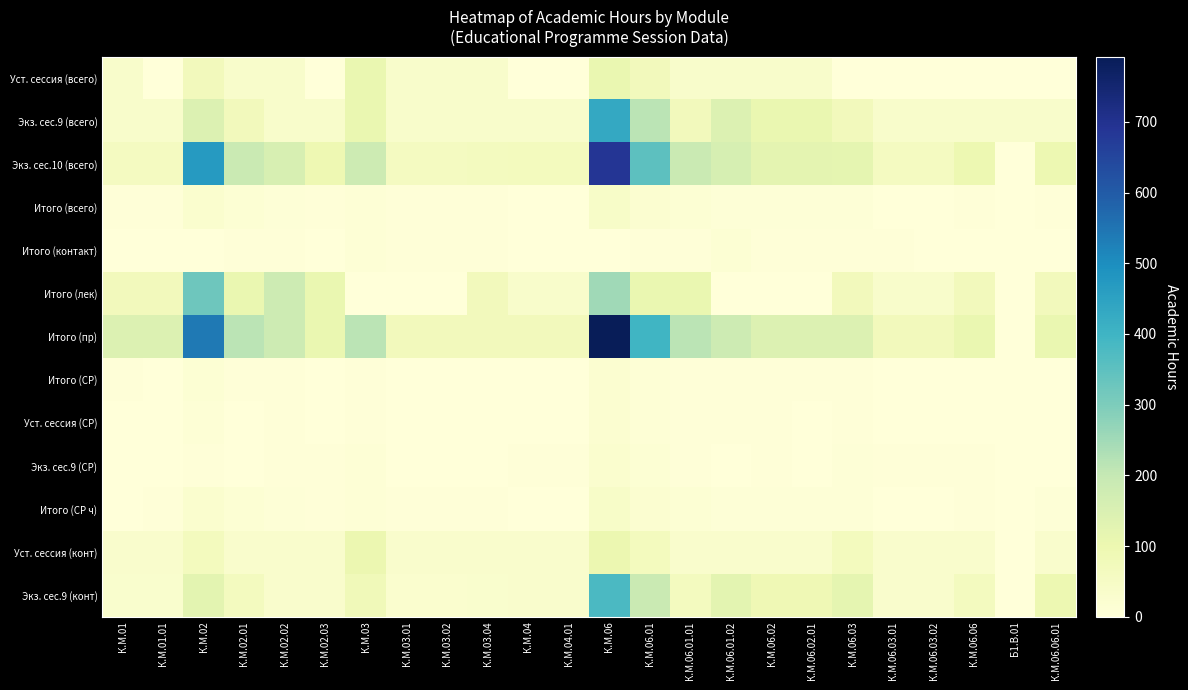

Reading left to right, extract all data points from this chart.

Уст. сессия (всего): К.М.01=36	К.М.01.01=0	К.М.02=72	К.М.02.01=36	К.М.02.02=36	К.М.02.03=0	К.М.03=108	К.М.03.01=36	К.М.03.02=36	К.М.03.04=36	К.М.04=0	К.М.04.01=0	К.М.06=108	К.М.06.01=72	К.М.06.01.01=36	К.М.06.01.02=36	К.М.06.02=36	К.М.06.02.01=36	К.М.06.03=0	К.М.06.03.01=0	К.М.06.03.02=0	К.М.06.06=0	Б1.В.01=0	К.М.06.06.01=0
Экз. сес.9 (всего): К.М.01=36	К.М.01.01=36	К.М.02=144	К.М.02.01=72	К.М.02.02=36	К.М.02.03=36	К.М.03=108	К.М.03.01=36	К.М.03.02=36	К.М.03.04=36	К.М.04=36	К.М.04.01=36	К.М.06=432	К.М.06.01=216	К.М.06.01.01=72	К.М.06.01.02=144	К.М.06.02=108	К.М.06.02.01=108	К.М.06.03=72	К.М.06.03.01=36	К.М.06.03.02=36	К.М.06.06=36	Б1.В.01=36	К.М.06.06.01=36
Экз. сес.10 (всего): К.М.01=60	К.М.01.01=60	К.М.02=470	К.М.02.01=189	К.М.02.02=155	К.М.02.03=94	К.М.03=182	К.М.03.01=60	К.М.03.02=60	К.М.03.04=62	К.М.04=66	К.М.04.01=66	К.М.06=689	К.М.06.01=350	К.М.06.01.01=191	К.М.06.01.02=159	К.М.06.02=121	К.М.06.02.01=121	К.М.06.03=120	К.М.06.03.01=60	К.М.06.03.02=60	К.М.06.06=98	Б1.В.01=0	К.М.06.06.01=98
Итого (всего): К.М.01=4	К.М.01.01=4	К.М.02=26	К.М.02.01=13	К.М.02.02=9	К.М.02.03=4	К.М.03=12	К.М.03.01=4	К.М.03.02=4	К.М.03.04=4	К.М.04=0	К.М.04.01=0	К.М.06=43	К.М.06.01=22	К.М.06.01.01=13	К.М.06.01.02=9	К.М.06.02=9	К.М.06.02.01=9	К.М.06.03=8	К.М.06.03.01=2	К.М.06.03.02=2	К.М.06.06=4	Б1.В.01=0	К.М.06.06.01=4
Итого (контакт): К.М.01=2	К.М.01.01=2	К.М.02=2	К.М.02.01=6	К.М.02.02=5	К.М.02.03=3	К.М.03=12	К.М.03.01=6	К.М.03.02=6	К.М.03.04=4	К.М.04=2	К.М.04.01=0	К.М.06=3	К.М.06.01=4	К.М.06.01.01=4	К.М.06.01.02=13	К.М.06.02=4	К.М.06.02.01=4	К.М.06.03=4	К.М.06.03.01=4	К.М.06.03.02=2	К.М.06.06=3	Б1.В.01=0	К.М.06.06.01=3
Итого (лек): К.М.01=72	К.М.01.01=72	К.М.02=324	К.М.02.01=108	К.М.02.02=180	К.М.02.03=108	К.М.03=0	К.М.03.01=0	К.М.03.02=0	К.М.03.04=72	К.М.04=36	К.М.04.01=36	К.М.06=252	К.М.06.01=108	К.М.06.01.01=108	К.М.06.01.02=0	К.М.06.02=0	К.М.06.02.01=0	К.М.06.03=72	К.М.06.03.01=36	К.М.06.03.02=36	К.М.06.06=72	Б1.В.01=0	К.М.06.06.01=72
Итого (пр): К.М.01=144	К.М.01.01=144	К.М.02=540	К.М.02.01=216	К.М.02.02=180	К.М.02.03=108	К.М.03=216	К.М.03.01=72	К.М.03.02=72	К.М.03.04=72	К.М.04=72	К.М.04.01=72	К.М.06=792	К.М.06.01=396	К.М.06.01.01=216	К.М.06.01.02=180	К.М.06.02=144	К.М.06.02.01=144	К.М.06.03=144	К.М.06.03.01=72	К.М.06.03.02=72	К.М.06.06=108	Б1.В.01=0	К.М.06.06.01=108
Итого (СР): К.М.01=4	К.М.01.01=2	К.М.02=15	К.М.02.01=6	К.М.02.02=5	К.М.02.03=3	К.М.03=6	К.М.03.01=2	К.М.03.02=2	К.М.03.04=2	К.М.04=2	К.М.04.01=2	К.М.06=22	К.М.06.01=11	К.М.06.01.01=6	К.М.06.01.02=5	К.М.06.02=4	К.М.06.02.01=4	К.М.06.03=4	К.М.06.03.01=2	К.М.06.03.02=2	К.М.06.06=3	Б1.В.01=0	К.М.06.06.01=3
Уст. сессия (СР): К.М.01=2	К.М.01.01=2	К.М.02=12	К.М.02.01=2	К.М.02.02=5	К.М.02.03=3	К.М.03=6	К.М.03.01=2	К.М.03.02=2	К.М.03.04=2	К.М.04=0	К.М.04.01=0	К.М.06=22	К.М.06.01=11	К.М.06.01.01=6	К.М.06.01.02=5	К.М.06.02=4	К.М.06.02.01=3	К.М.06.03=4	К.М.06.03.01=2	К.М.06.03.02=2	К.М.06.06=3	Б1.В.01=0	К.М.06.06.01=3
Экз. сес.9 (СР): К.М.01=2	К.М.01.01=2	К.М.02=6	К.М.02.01=2	К.М.02.02=6	К.М.02.03=6	К.М.03=10	К.М.03.01=2	К.М.03.02=2	К.М.03.04=2	К.М.04=4	К.М.04.01=6	К.М.06=26	К.М.06.01=14	К.М.06.01.01=4	К.М.06.01.02=0	К.М.06.02=4	К.М.06.02.01=2	К.М.06.03=8	К.М.06.03.01=4	К.М.06.03.02=4	К.М.06.06=4	Б1.В.01=0	К.М.06.06.01=2
Итого (СР ч): К.М.01=0	К.М.01.01=4	К.М.02=26	К.М.02.01=13	К.М.02.02=9	К.М.02.03=4	К.М.03=12	К.М.03.01=4	К.М.03.02=4	К.М.03.04=4	К.М.04=0	К.М.04.01=0	К.М.06=43	К.М.06.01=22	К.М.06.01.01=13	К.М.06.01.02=9	К.М.06.02=9	К.М.06.02.01=9	К.М.06.03=8	К.М.06.03.01=2	К.М.06.03.02=2	К.М.06.06=4	Б1.В.01=0	К.М.06.06.01=9
Уст. сессия (конт): К.М.01=34	К.М.01.01=34	К.М.02=68	К.М.02.01=34	К.М.02.02=34	К.М.02.03=32	К.М.03=102	К.М.03.01=34	К.М.03.02=34	К.М.03.04=34	К.М.04=34	К.М.04.01=34	К.М.06=102	К.М.06.01=68	К.М.06.01.01=34	К.М.06.01.02=34	К.М.06.02=34	К.М.06.02.01=34	К.М.06.03=68	К.М.06.03.01=34	К.М.06.03.02=34	К.М.06.06=34	Б1.В.01=0	К.М.06.06.01=34
Экз. сес.9 (конт): К.М.01=30	К.М.01.01=30	К.М.02=126	К.М.02.01=62	К.М.02.02=32	К.М.02.03=32	К.М.03=80	К.М.03.01=26	К.М.03.02=26	К.М.03.04=28	К.М.04=34	К.М.04.01=32	К.М.06=378	К.М.06.01=189	К.М.06.01.01=64	К.М.06.01.02=125	К.М.06.02=87	К.М.06.02.01=87	К.М.06.03=120	К.М.06.03.01=34	К.М.06.03.02=34	К.М.06.06=64	Б1.В.01=0	К.М.06.06.01=98